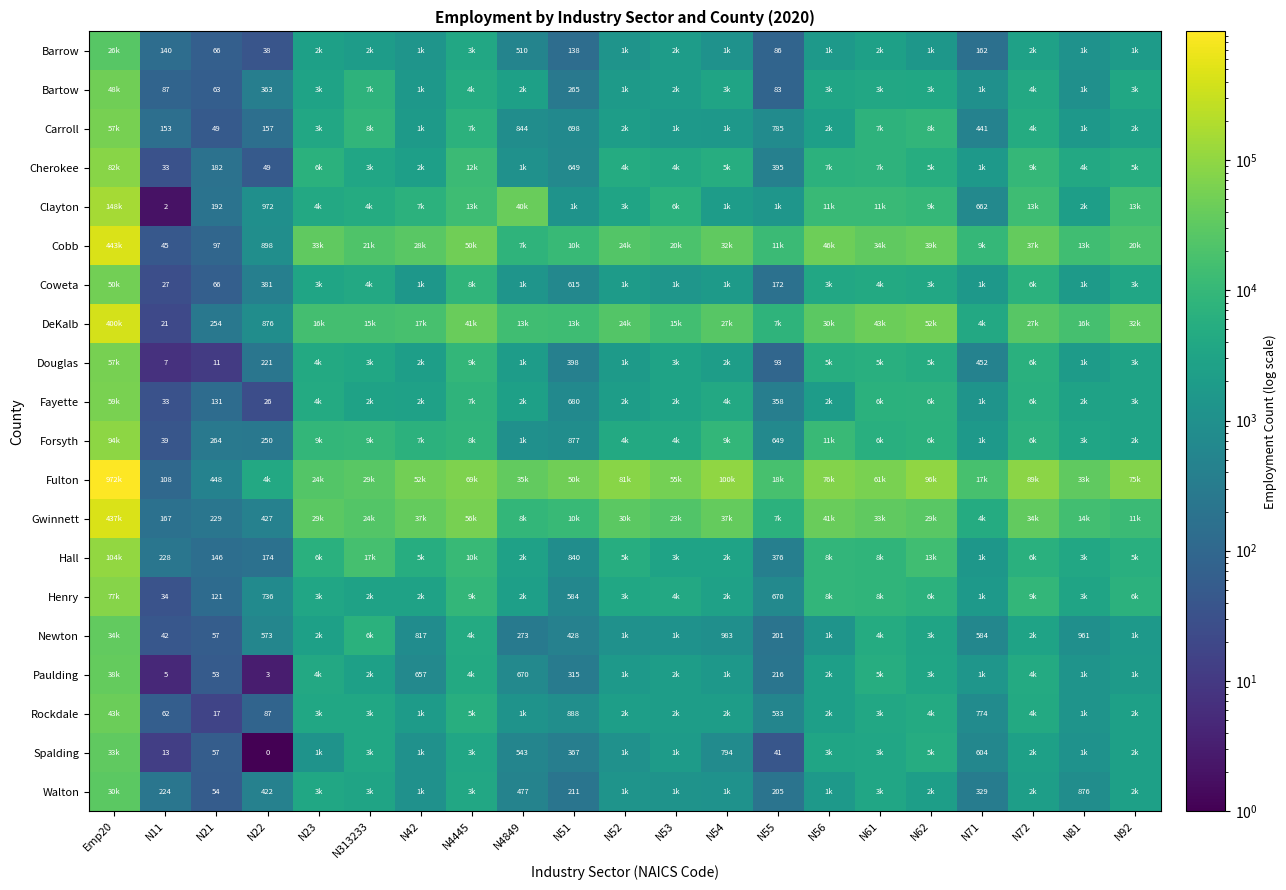

Which series has the widest spread of values?

Fulton